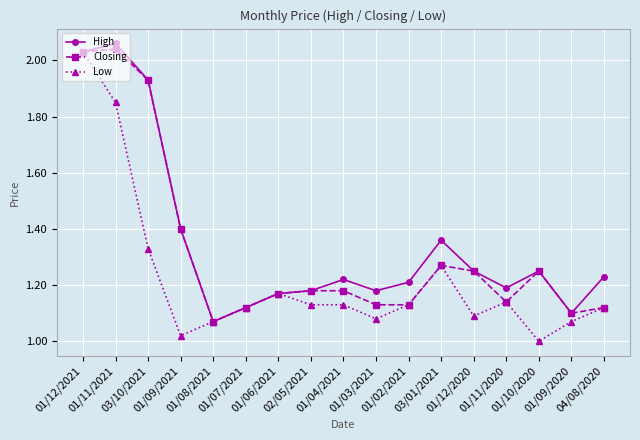

True or false: High has more than 2 interior local peaks.

True